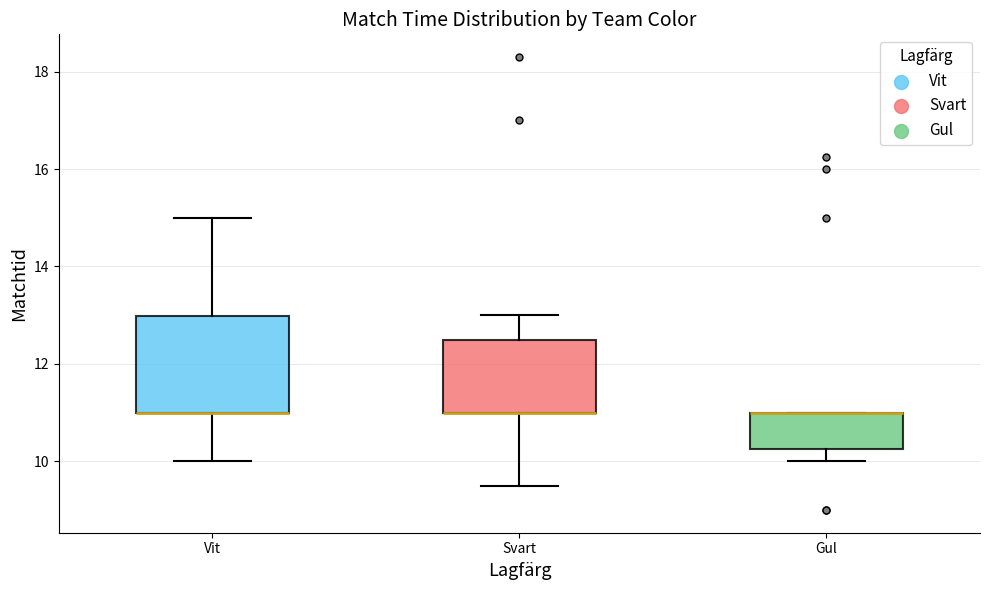

Which box is the tallest, from its lower edge to its upper edge?

Vit